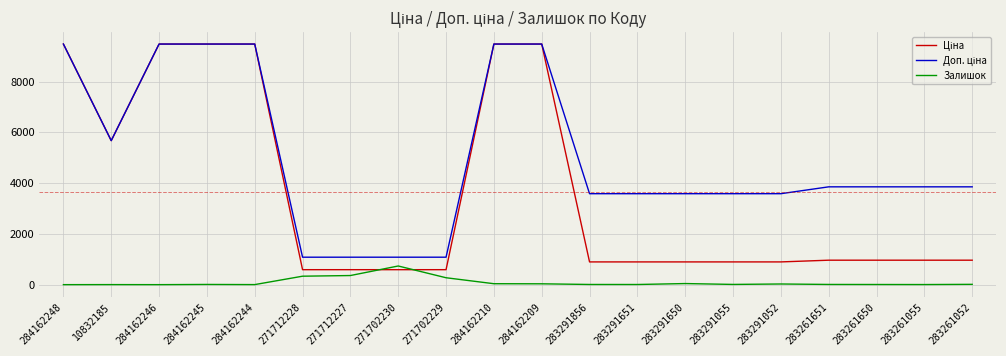

True or false: Залишок has a value of 6.0 at 283291651.

True